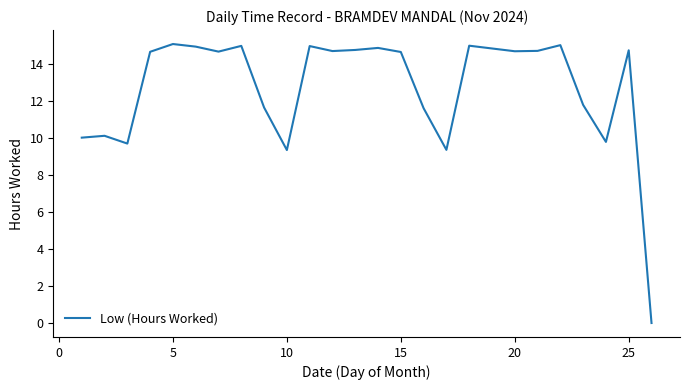

What is the difference between the maximum and minimum values?

15.1